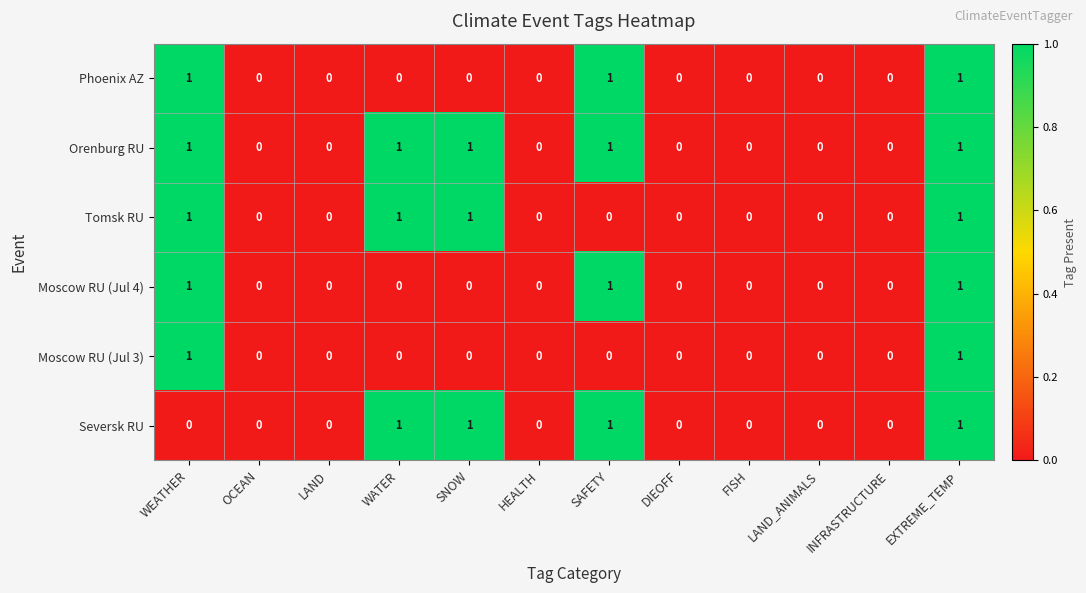

At which category is the sum across all series the highest?

EXTREME_TEMP